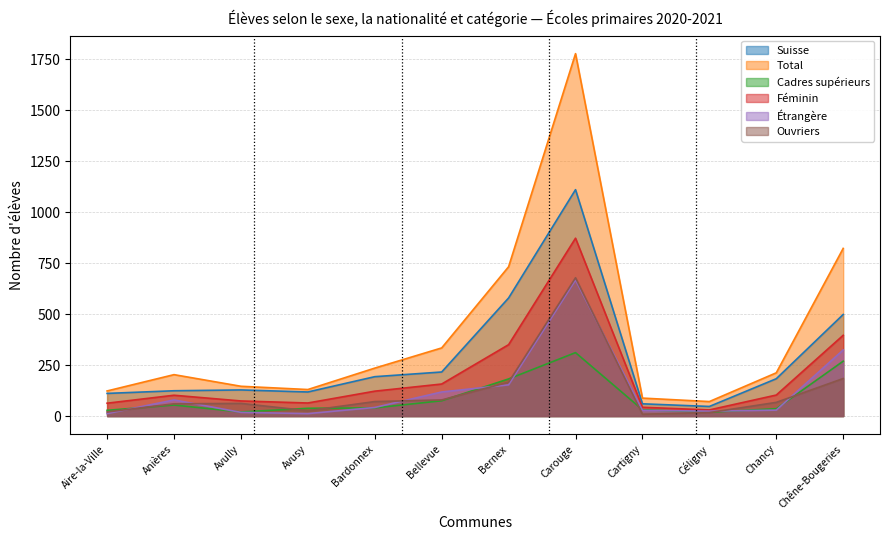

Where do Cadres supérieurs and Ouvriers first cross each other?

Aire-la-Ville and Anières